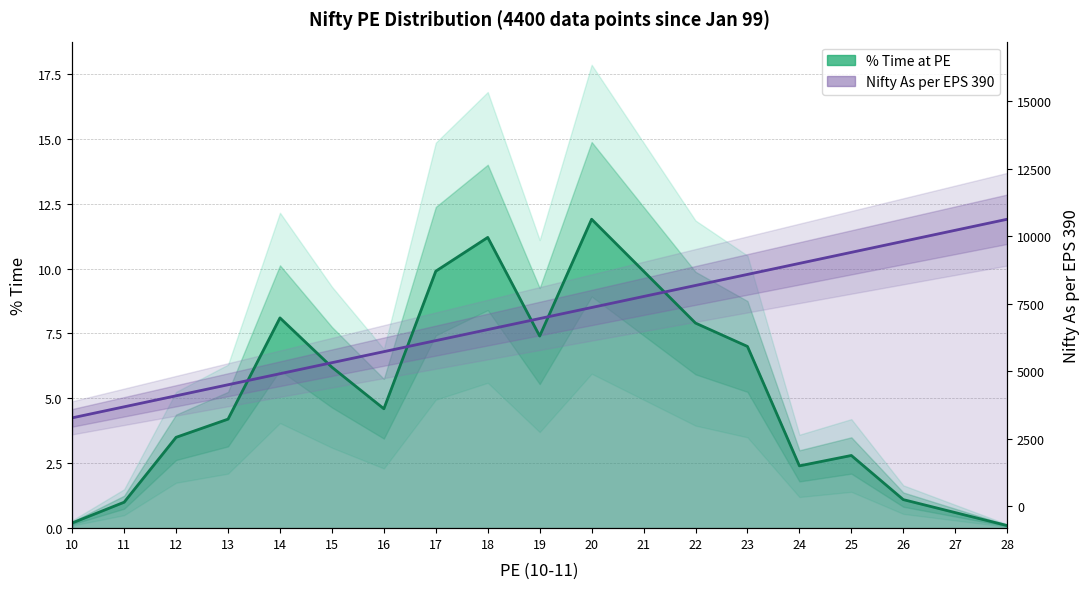

At how many categories does at least one series exceed 8?

13